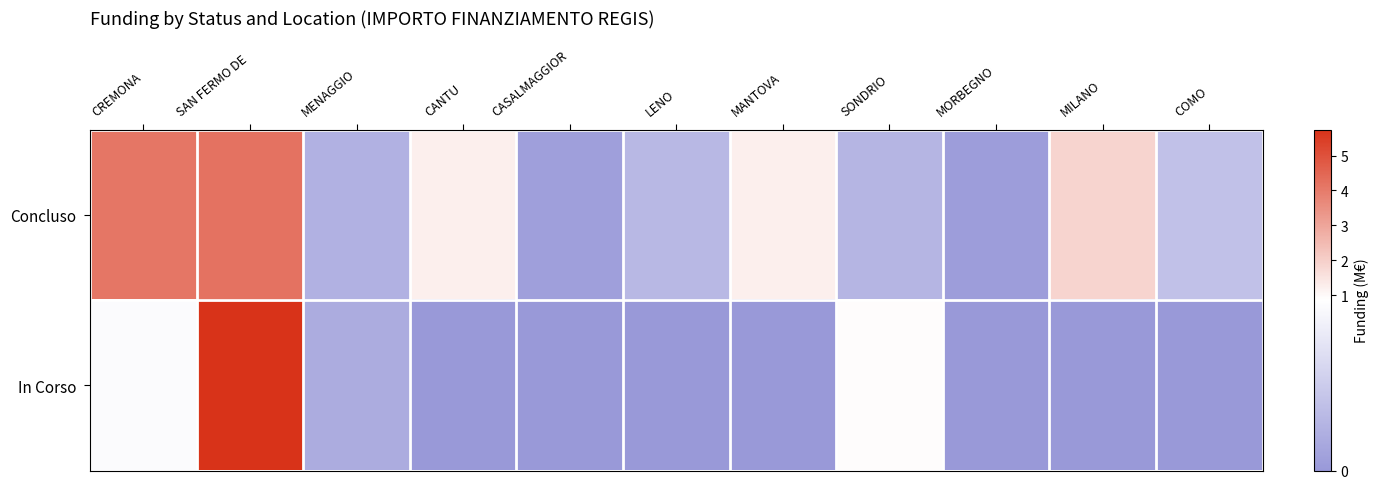

Reading left to right, what are all the values shown in this chart?

Concluso: CREMONA=4.1	SAN FERMO DE=4.2	MENAGGIO=0.2	CANTU=1.2	CASALMAGGIOR=0.1	LENO=0.3	MANTOVA=1.2	SONDRIO=0.2	MORBEGNO=0.0	MILANO=1.9	COMO=0.3
In Corso: CREMONA=0.8	SAN FERMO DE=5.7	MENAGGIO=0.2	CANTU=0.0	CASALMAGGIOR=0.0	LENO=0.0	MANTOVA=0.0	SONDRIO=0.9	MORBEGNO=0.0	MILANO=0.0	COMO=0.0